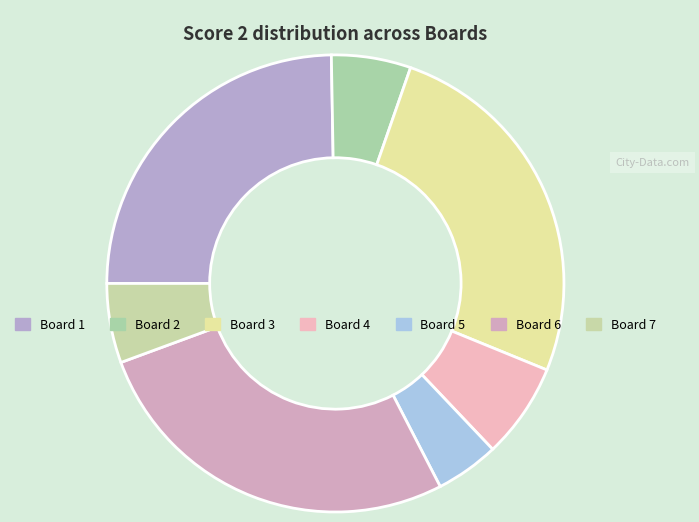

Which slice is the smallest?

Board 5